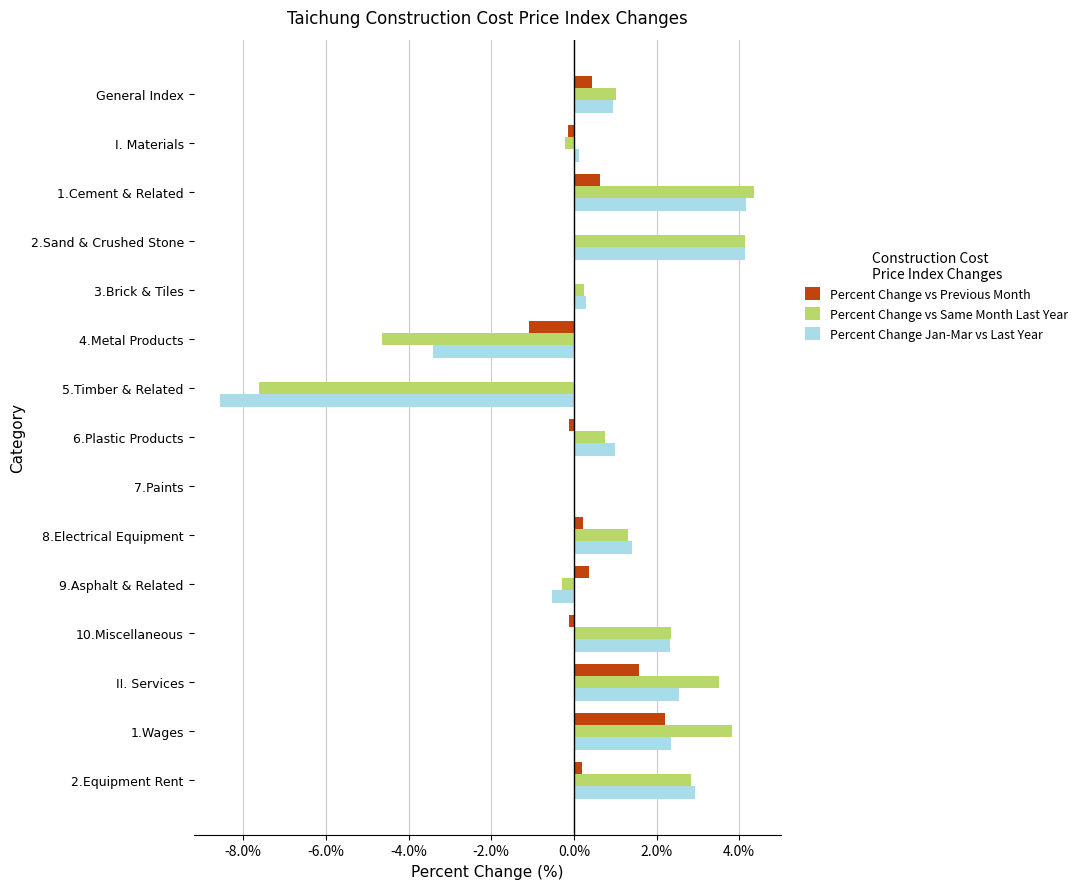

What is the total value across all series at 1.Cement & Related?

9.2